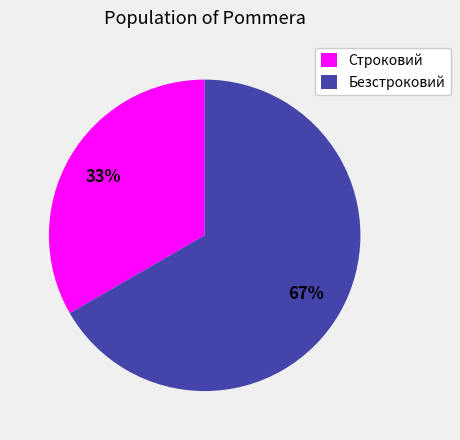

True or false: Строковий accounts for 33% of the total.

True